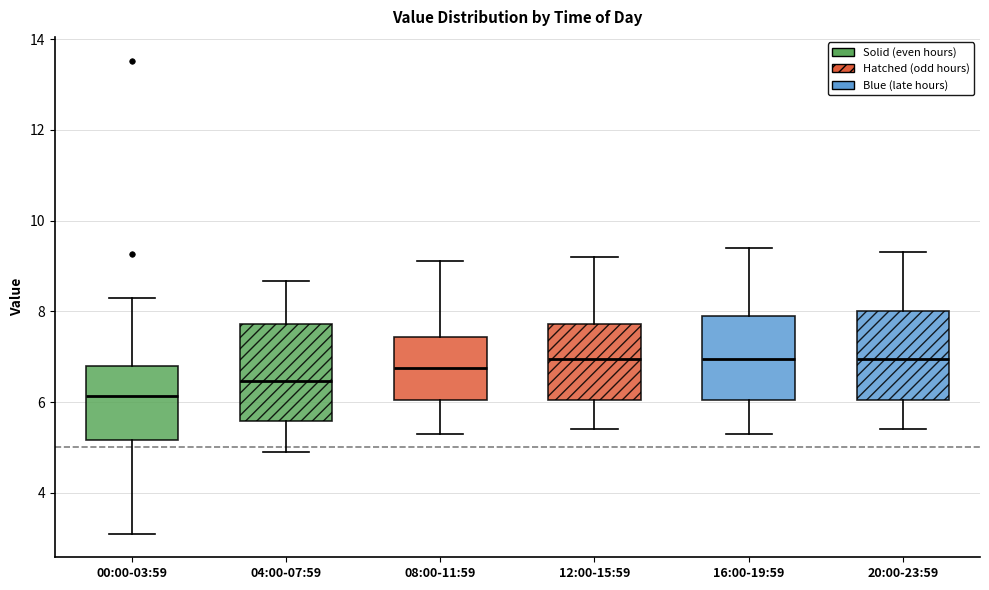

Reading left to right, transcribe this box plot: for each box, give where its median line is, the range the box spans, and where its two whiskers end, as read against the y-axis. The values are not printed on the chart, so give them approximately, as read against the axis.

00:00-03:59: median 6.2, box 5.2 to 6.8, whiskers 3.2 to 8.4
04:00-07:59: median 6.4, box 5.6 to 7.8, whiskers 5.0 to 8.6
08:00-11:59: median 6.8, box 6.0 to 7.4, whiskers 5.4 to 9.2
12:00-15:59: median 7.0, box 6.0 to 7.8, whiskers 5.4 to 9.2
16:00-19:59: median 7.0, box 6.0 to 8.0, whiskers 5.4 to 9.4
20:00-23:59: median 7.0, box 6.0 to 8.0, whiskers 5.4 to 9.4